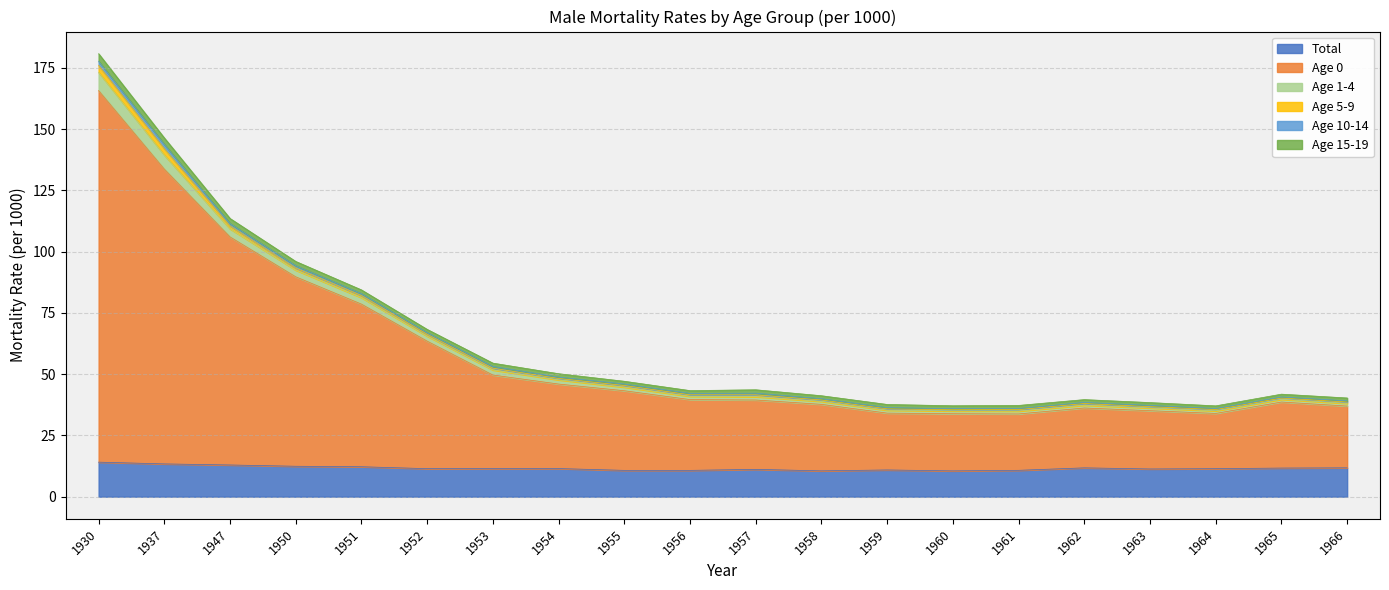

The value of Total at 1958 is 7.2. True or false?

False